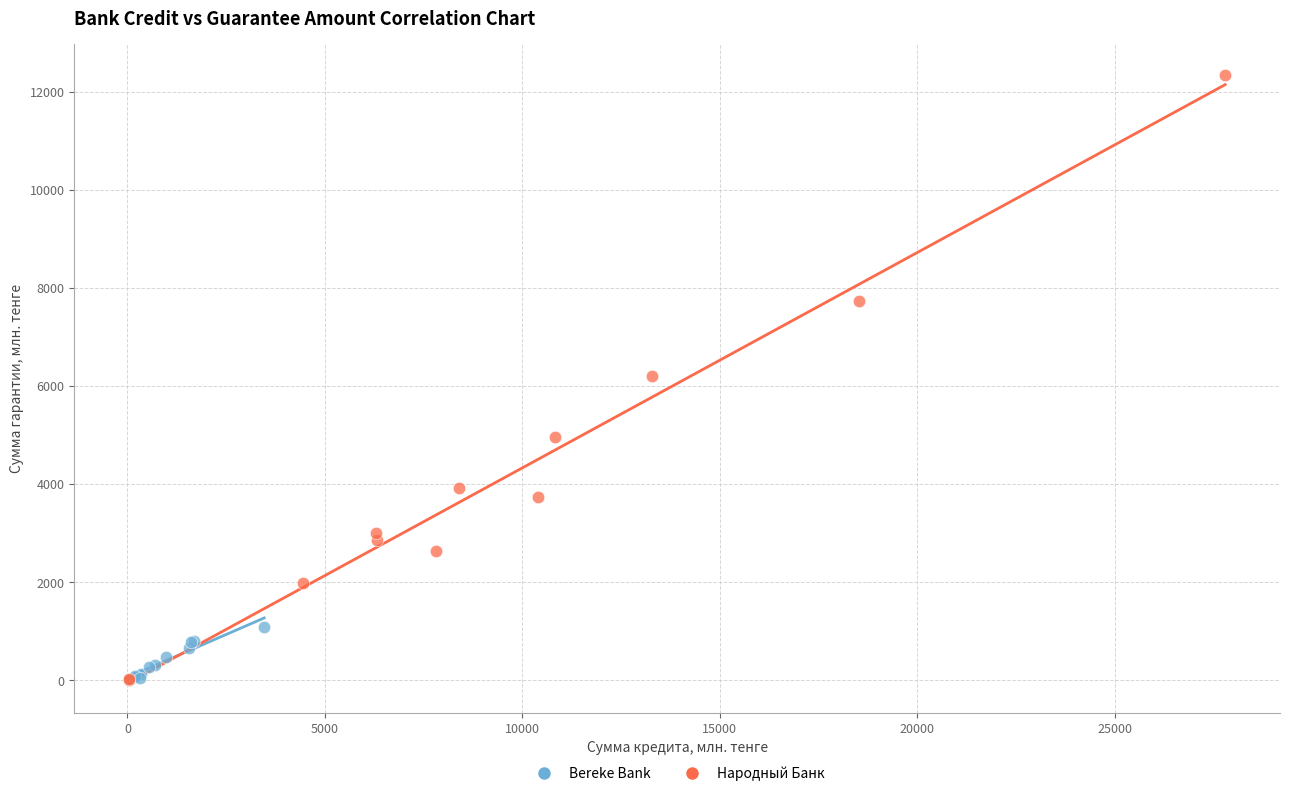

Which series has the largest Y range (max minus min)?

Народный Банк